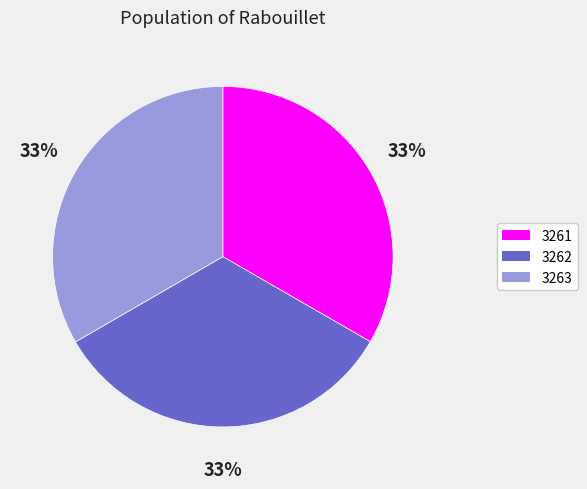

To the nearest percent, what is the average slice percentage?

33%